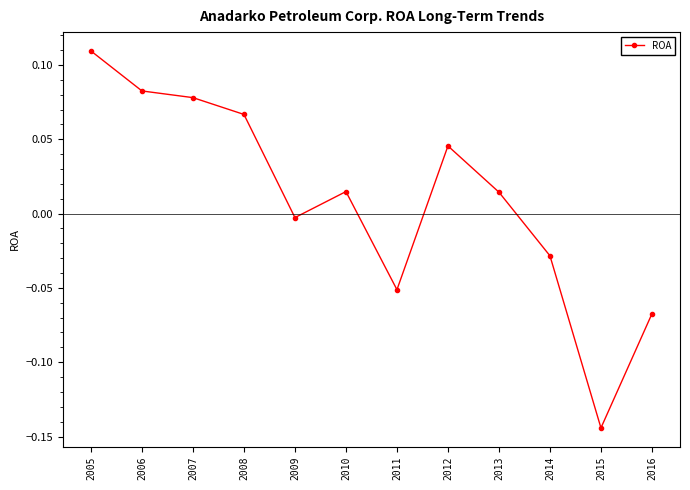

Which label corresponds to the largest value in the chart?

2005